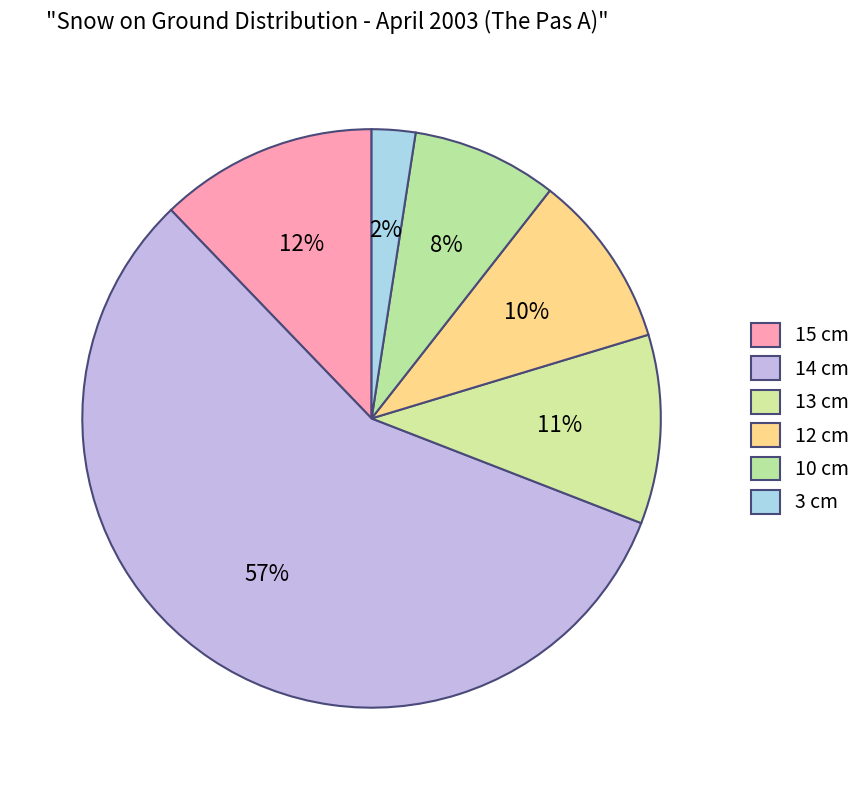

How many slices are in this pie chart?

6